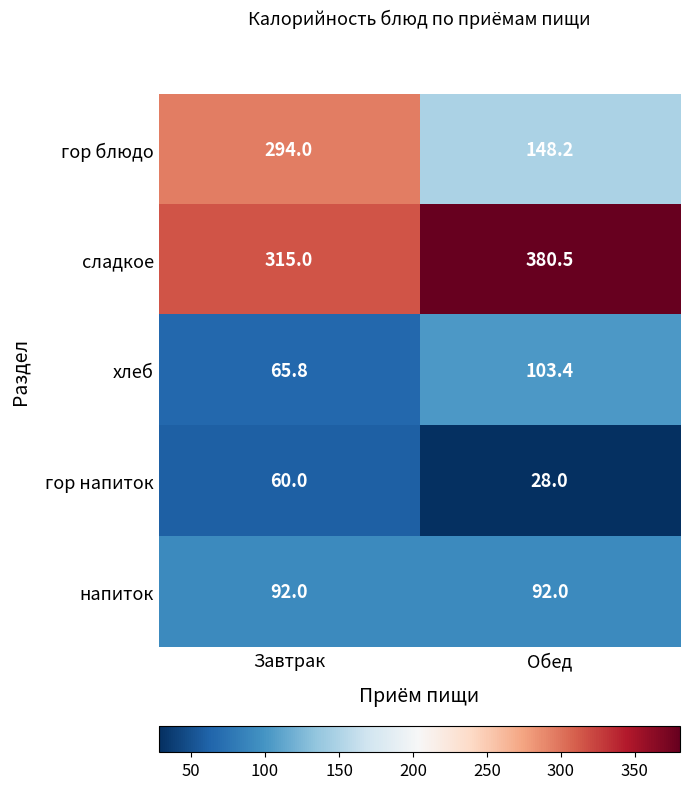

Is it true that хлеб equals 103.4 at Обед?

True